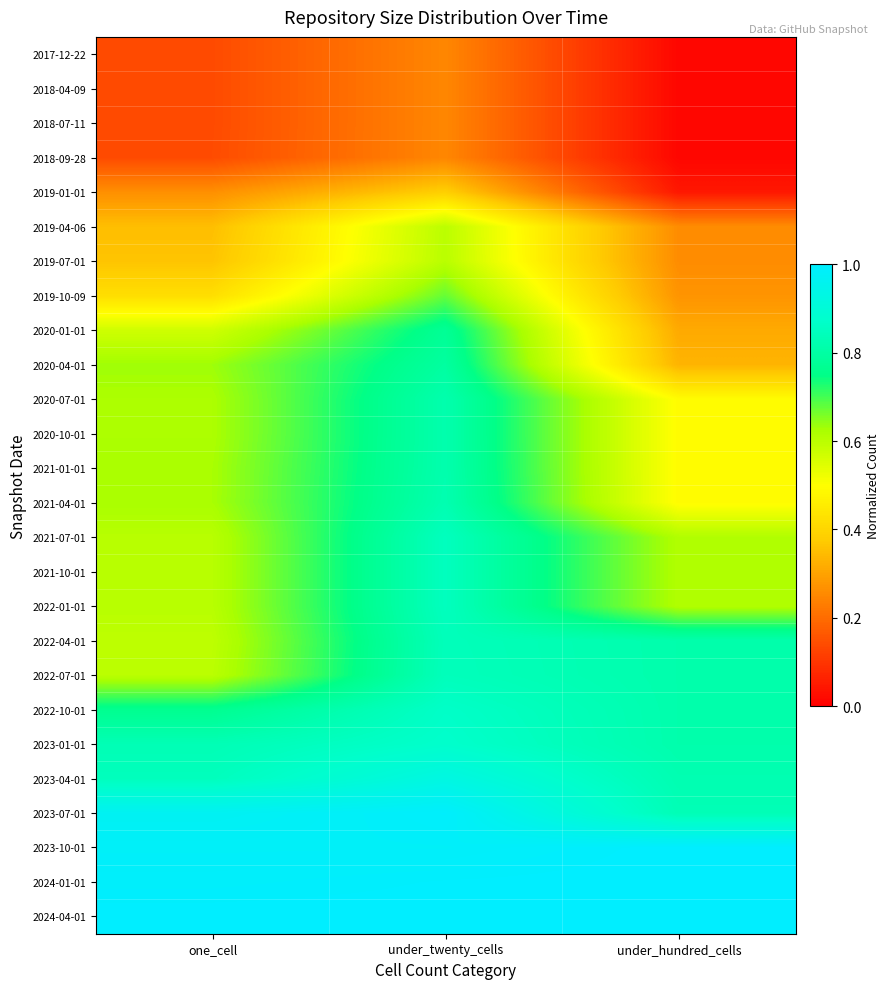

At which category is the sum across all series the highest?

under_twenty_cells